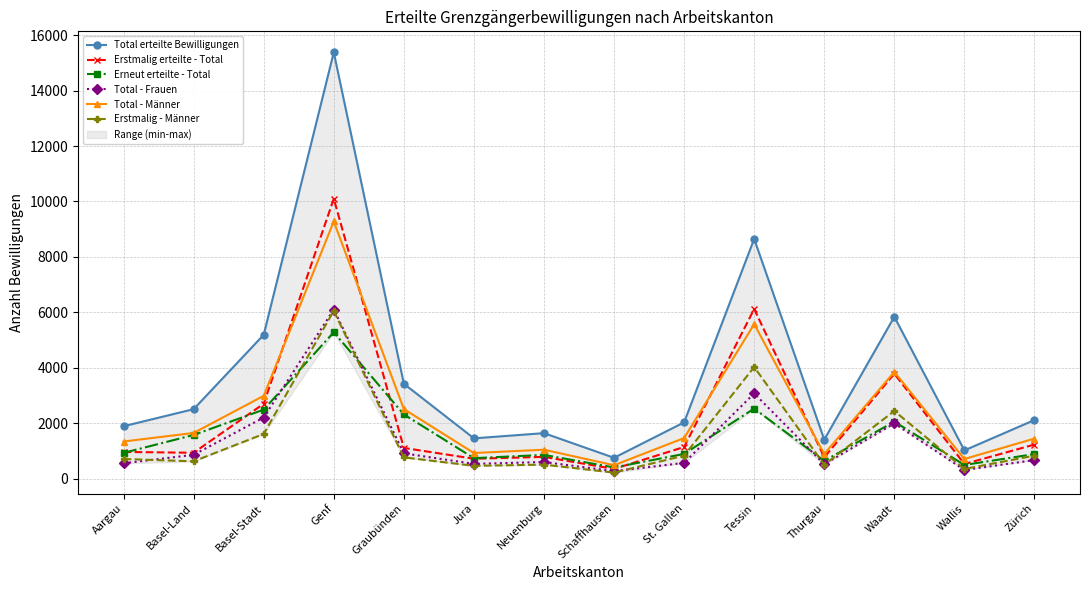

True or false: Erneut erteilte - Total and Erstmalig erteilte - Total intersect in this chart.

True